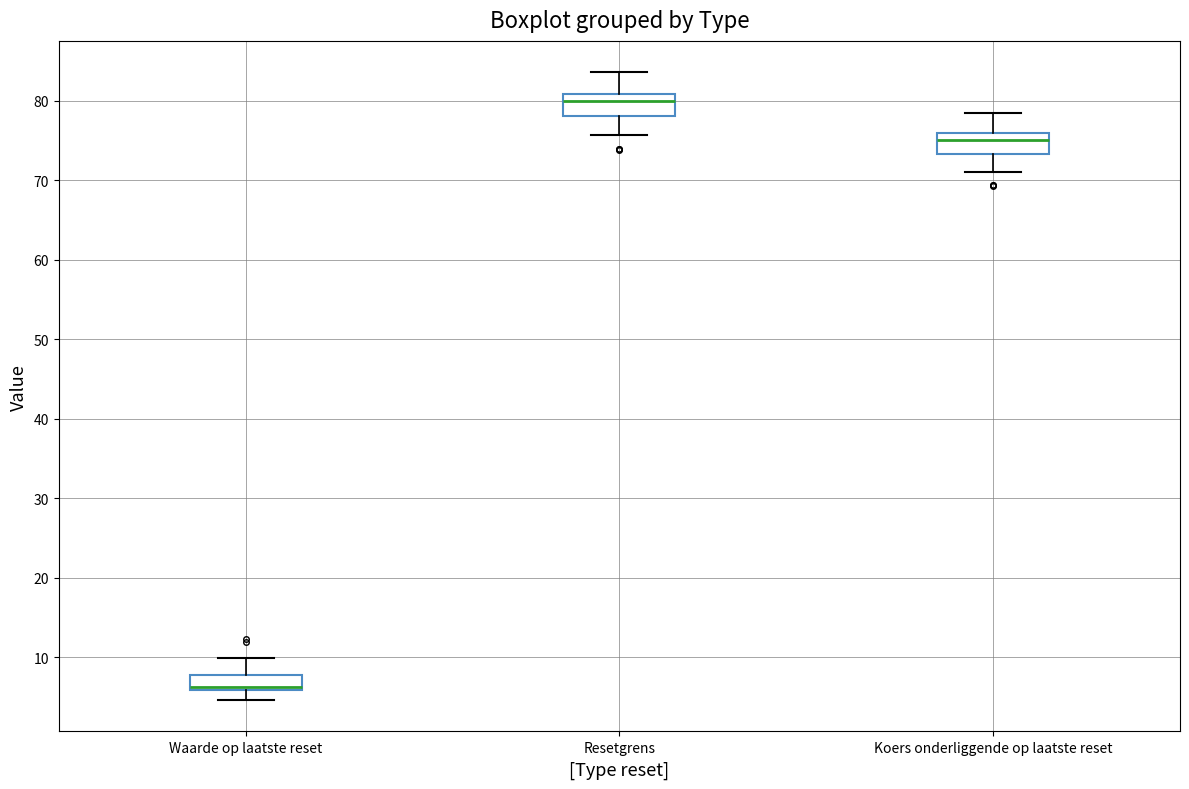

Reading left to right, transcribe this box plot: for each box, give where its median line is, the range the box spans, and where its two whiskers end, as read against the y-axis. The values are not printed on the chart, so give them approximately, as read against the axis.

Waarde op laatste reset: median 6 (just above the box's lower edge), box 6 to 8, whiskers 5 to 10
Resetgrens: median 80, box 78 to 81, whiskers 76 to 84
Koers onderliggende op laatste reset: median 75, box 73 to 76, whiskers 71 to 79